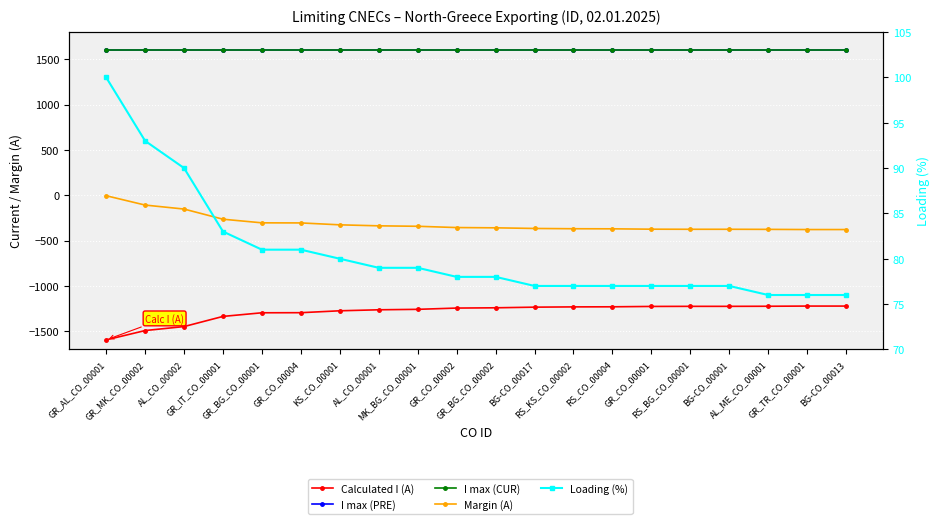

How many data points in Calculated I (A) are less than -1241?

10